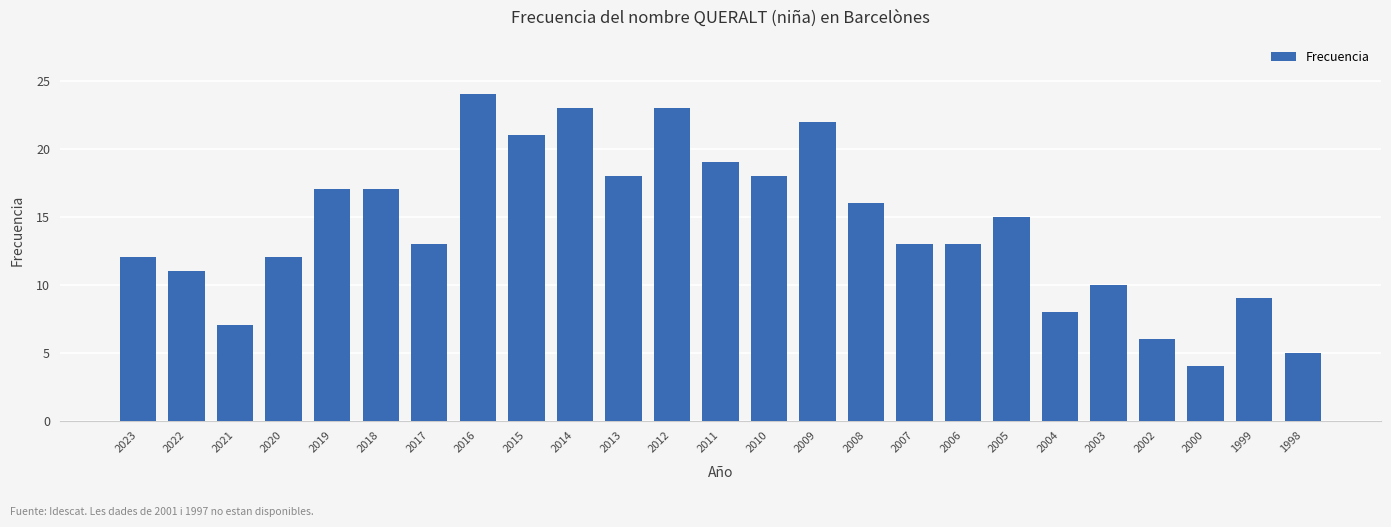

Is it true that the value at 2006 is 19?

False